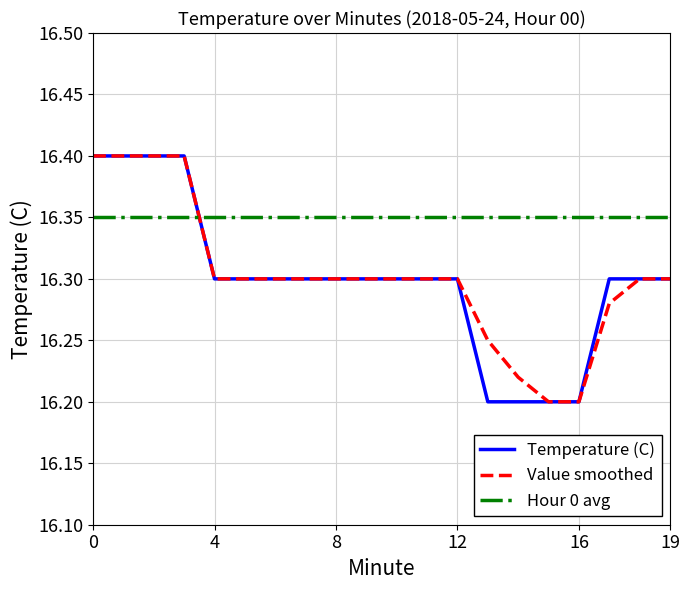

True or false: Temperature (C) and Hour 0 avg cross at least once.

True